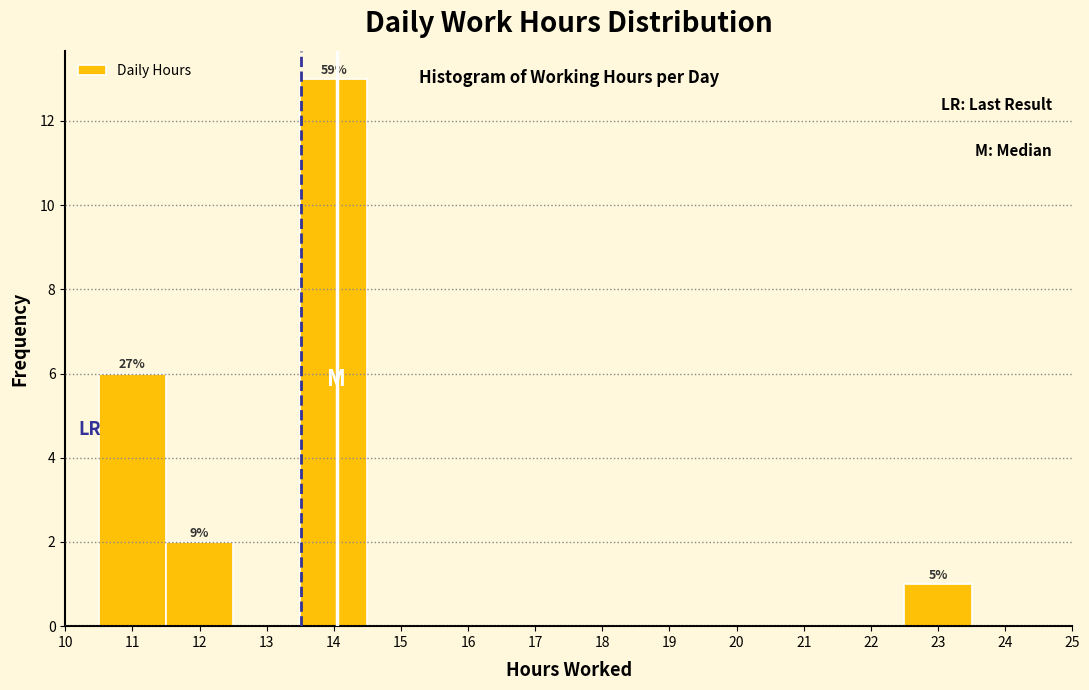

Which range on the x-axis has the tallest bar?

13.5 to 14.5